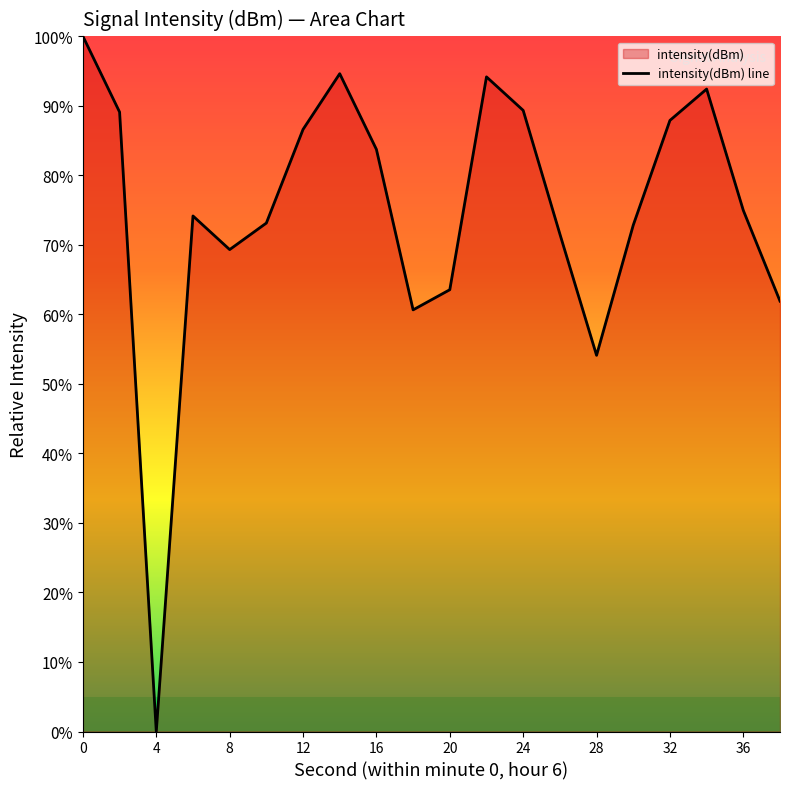

At which category does the data reach its first local peak?

6